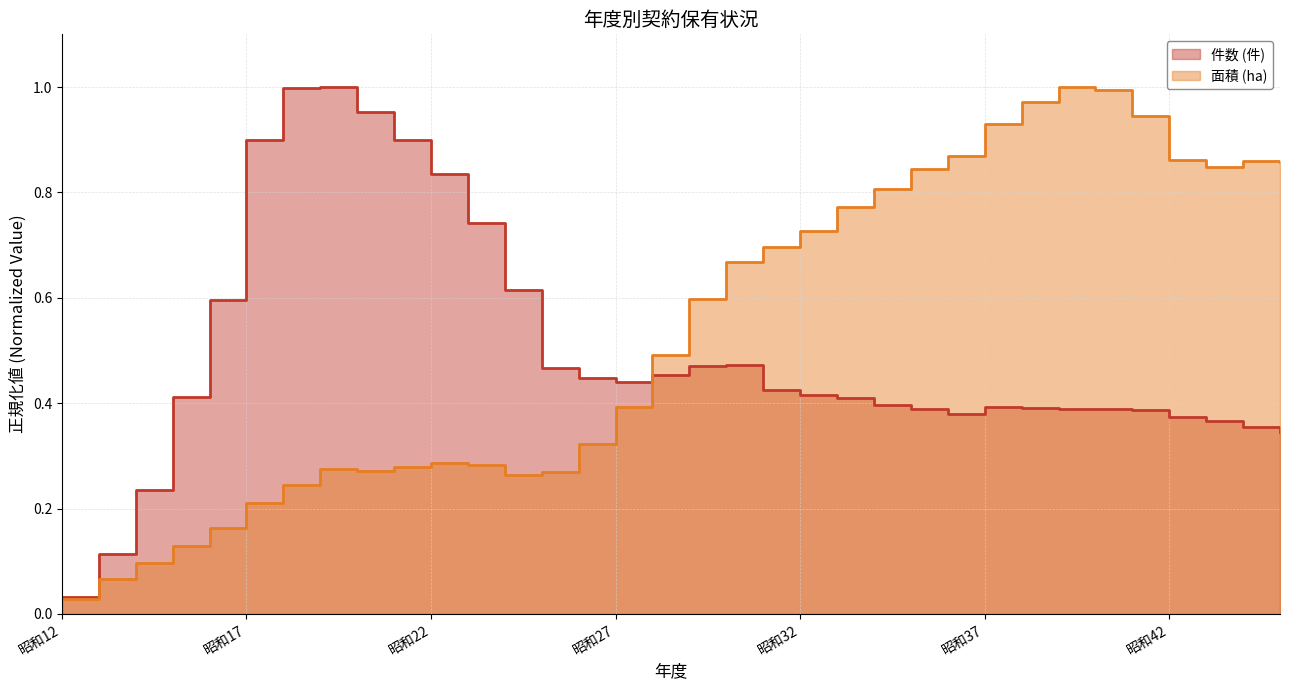

Rank the series by their average value, from highest to lowest.

面積 (ha), 件数 (件)